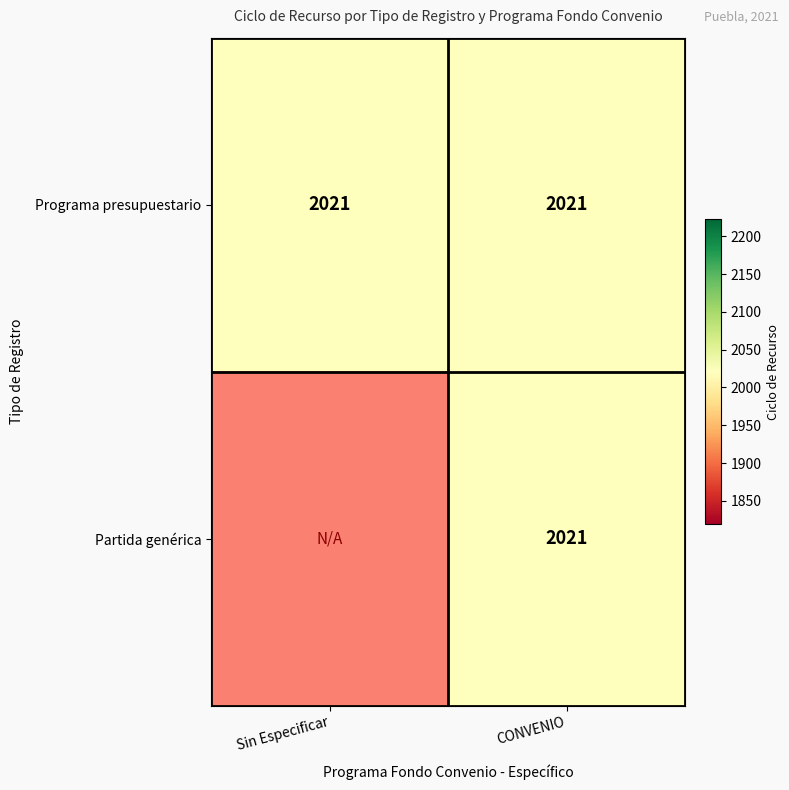

Rank the categories by Partida genérica value from lowest to highest.

Sin Especificar, CONVENIO